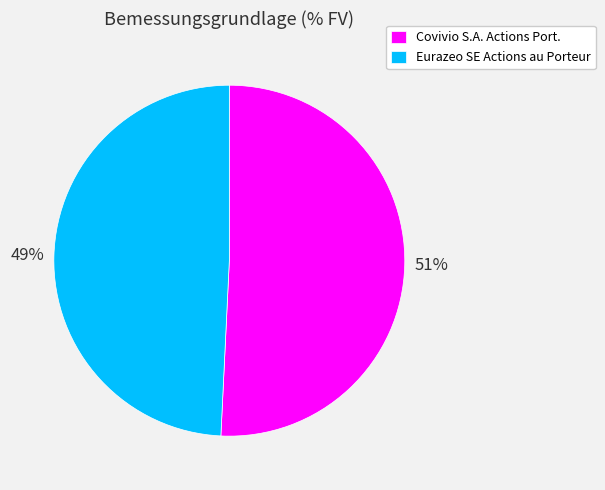

How many slices are in this pie chart?

2